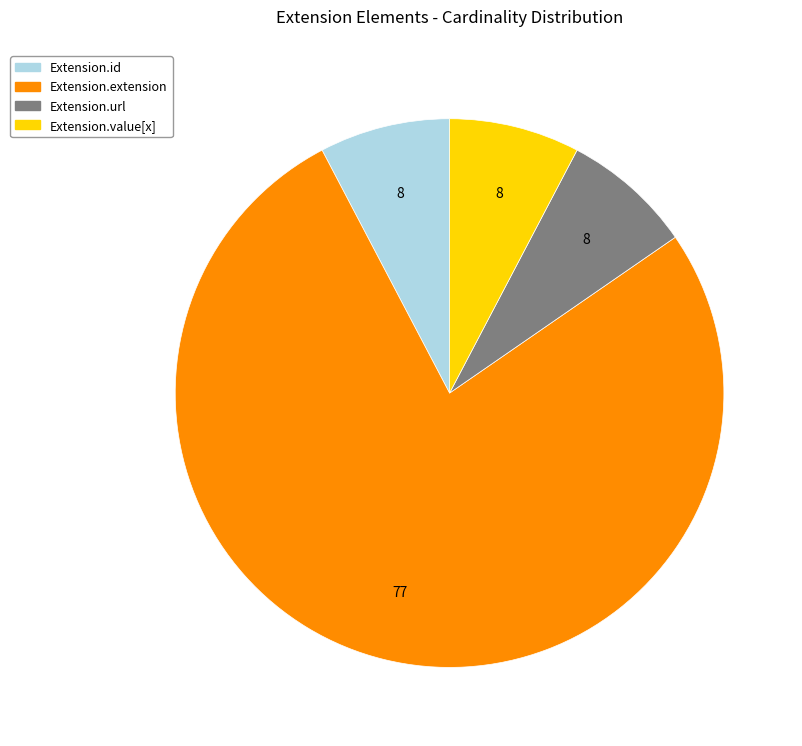

The Extension.extension slice represents 1% of the pie. True or false?

False